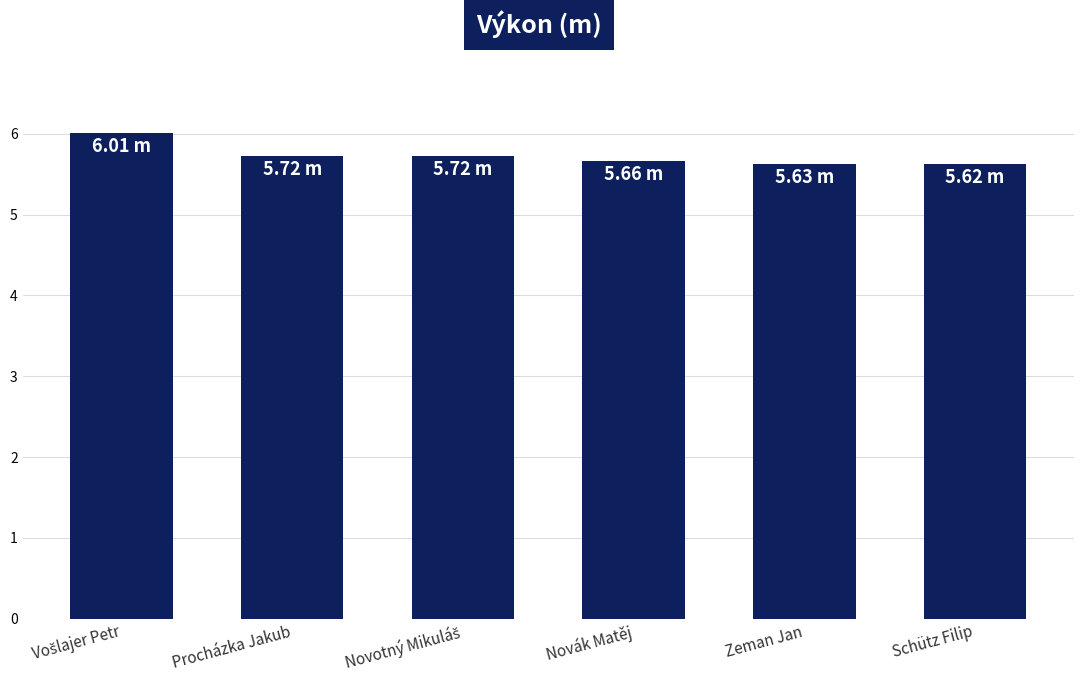

What is the sum of all values?

34.4